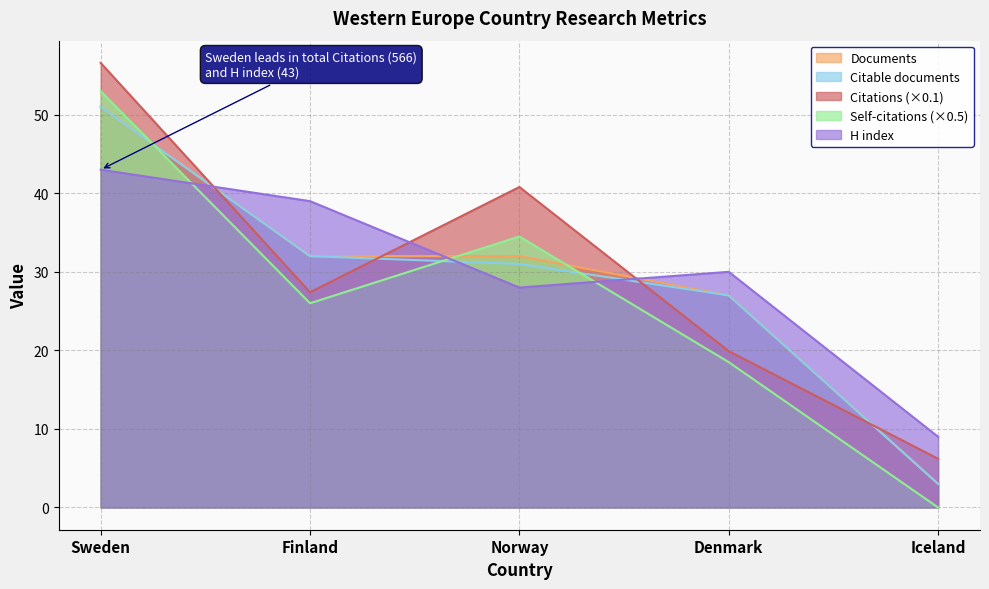

Count the number of categories in the chart.

5